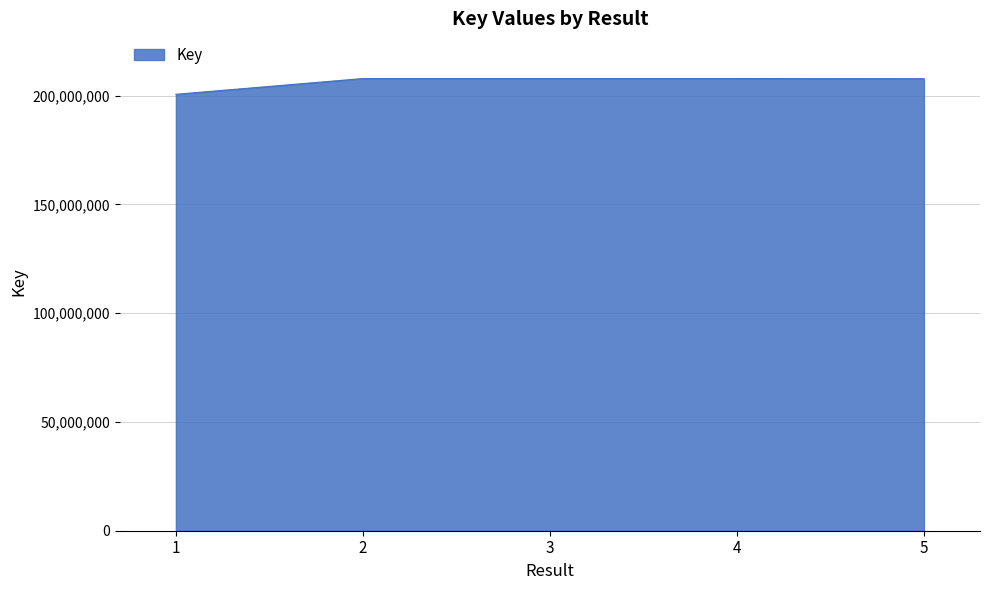

Approximately how many times larger is the value at 3 compared to 1?

1.0